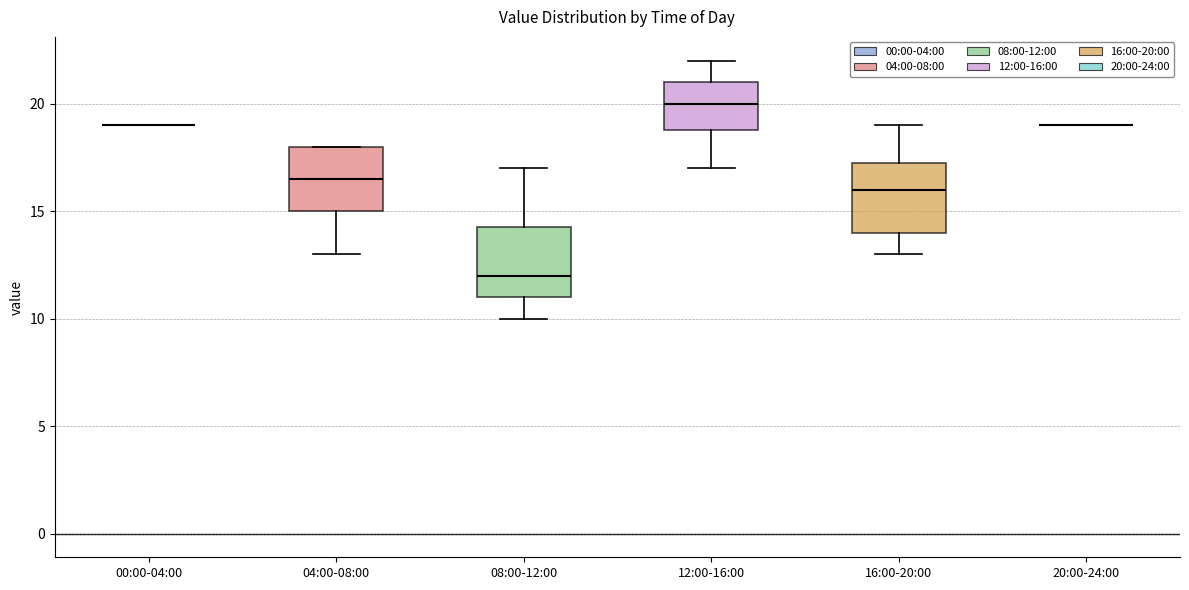

Reading left to right, read every box against the y-axis: the position of its median line, the range the box covers, and the ends of its whiskers. The values are not printed on the chart, so give them approximately, as read against the axis.

00:00-04:00: box collapsed to a line at 19.0, whiskers 19.0 to 19.0
04:00-08:00: median 16.5, box 15.0 to 18.0, whiskers 13.0 to 18.0
08:00-12:00: median 12.0, box 11.0 to 14.5, whiskers 10.0 to 17.0
12:00-16:00: median 20.0, box 19.0 to 21.0, whiskers 17.0 to 22.0
16:00-20:00: median 16.0, box 14.0 to 17.5, whiskers 13.0 to 19.0
20:00-24:00: box collapsed to a line at 19.0, whiskers 19.0 to 19.0